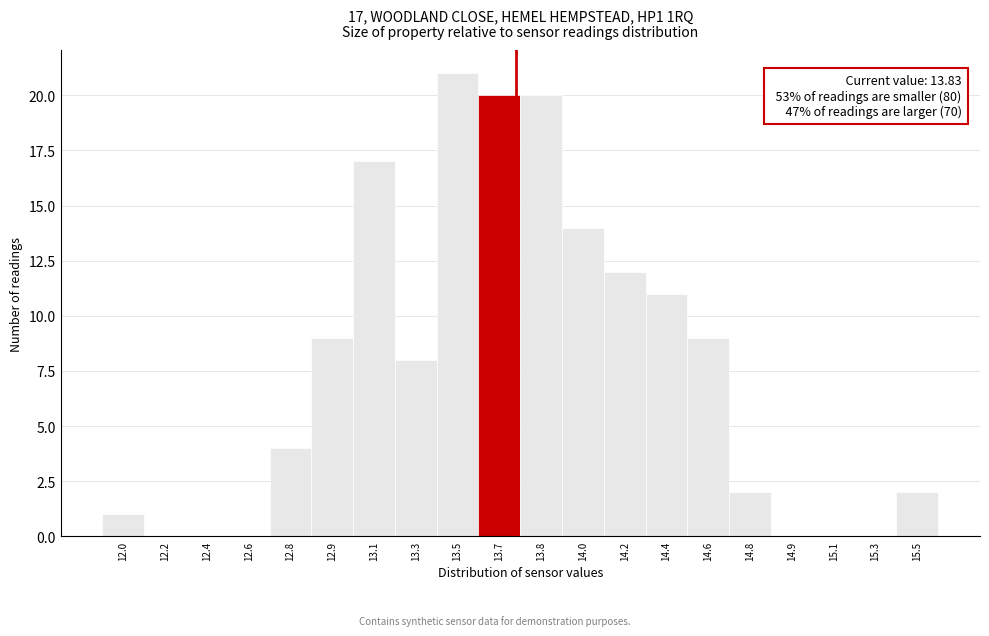

Reading left to right, what are all the values shown in this chart?

12.0=1	12.2=0	12.4=0	12.6=0	12.8=4	12.9=9	13.1=17	13.3=8	13.5=21	13.7=20	13.8=20	14.0=14	14.2=12	14.4=11	14.6=9	14.8=2	14.9=0	15.1=0	15.3=0	15.5=2